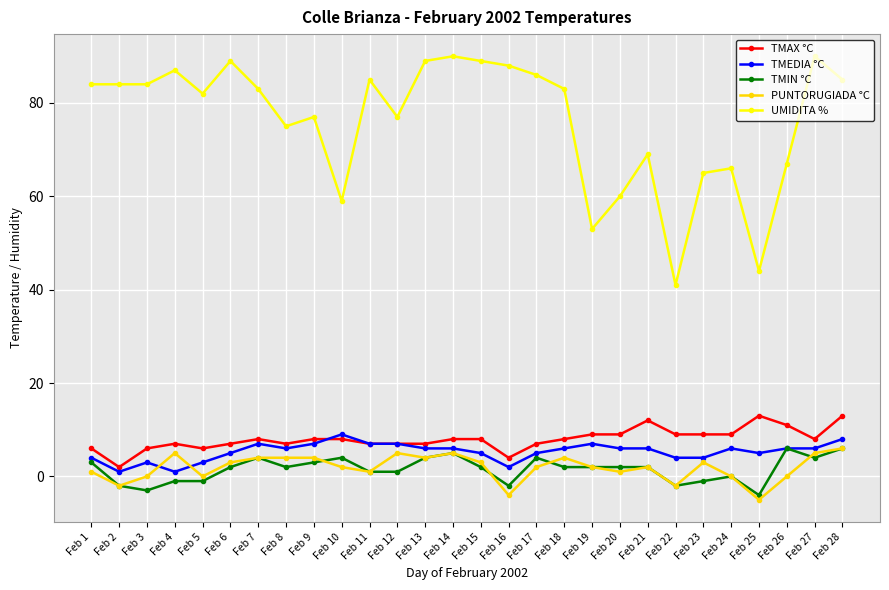

Does the chart display data point markers on the line(s)?

Yes